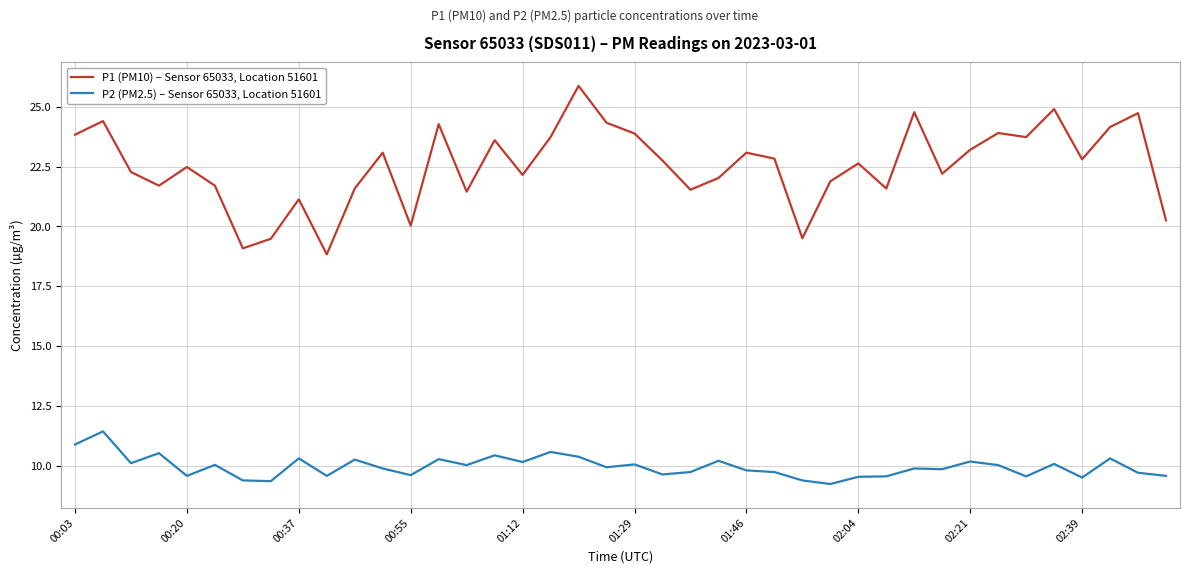

Which series has the largest total across all categories?

P1 (PM10) – Sensor 65033, Location 51601